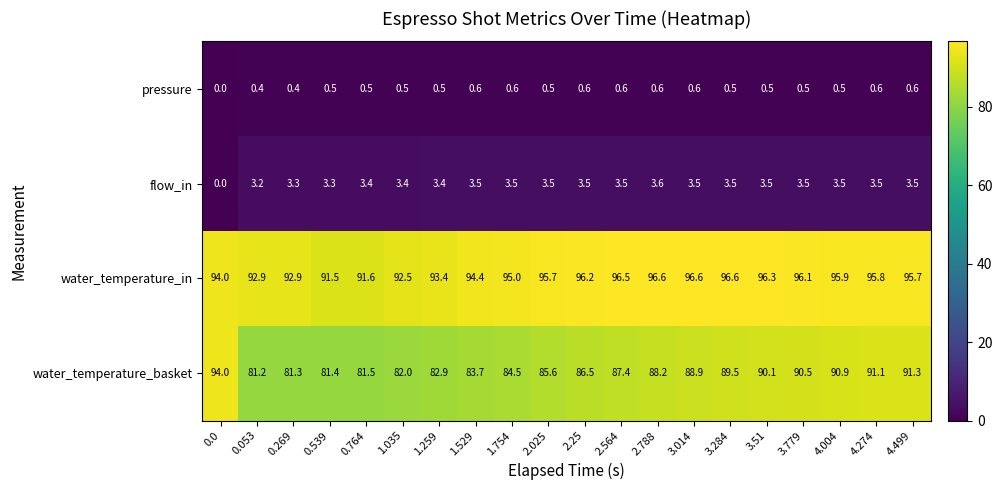

What is the approximate value of water_temperature_basket at 0.0?

94.0